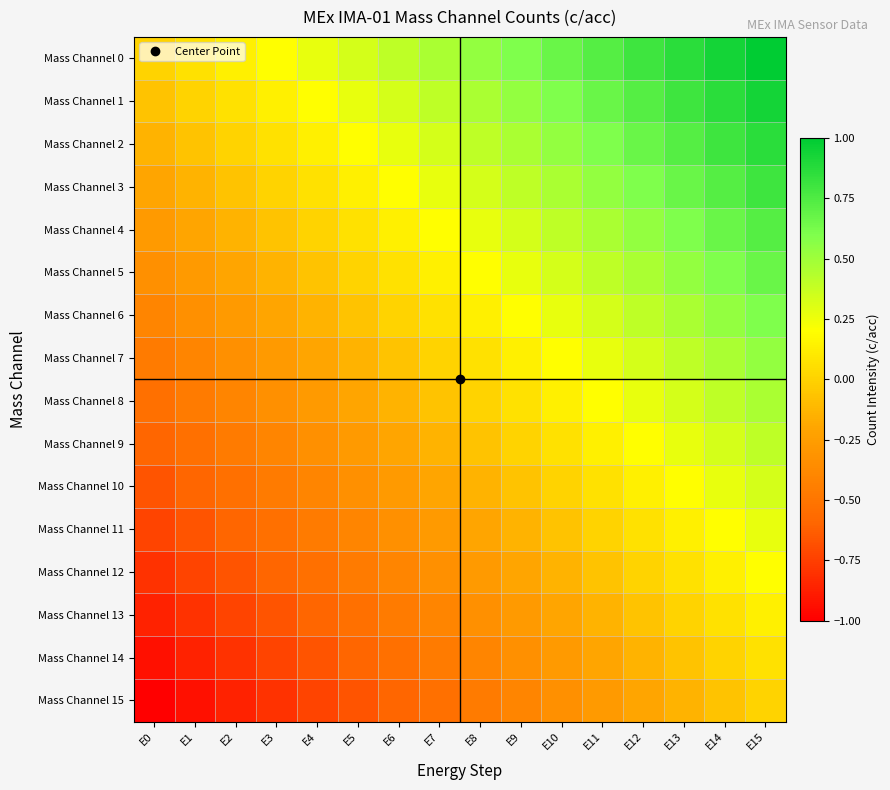

Reading right to left, transcribe all the data shown in this chart.

Mass Channel 0: E15=1.0	E14=0.9	E13=0.9	E12=0.8	E11=0.7	E10=0.7	E9=0.6	E8=0.5	E7=0.5	E6=0.4	E5=0.3	E4=0.3	E3=0.2	E2=0.1	E1=0.1	E0=0.0
Mass Channel 1: E15=0.9	E14=0.9	E13=0.8	E12=0.7	E11=0.7	E10=0.6	E9=0.5	E8=0.5	E7=0.4	E6=0.3	E5=0.3	E4=0.2	E3=0.1	E2=0.1	E1=0.0	E0=-0.1
Mass Channel 2: E15=0.9	E14=0.8	E13=0.7	E12=0.7	E11=0.6	E10=0.5	E9=0.5	E8=0.4	E7=0.3	E6=0.3	E5=0.2	E4=0.1	E3=0.1	E2=0.0	E1=-0.1	E0=-0.1
Mass Channel 3: E15=0.8	E14=0.7	E13=0.7	E12=0.6	E11=0.5	E10=0.5	E9=0.4	E8=0.3	E7=0.3	E6=0.2	E5=0.1	E4=0.1	E3=0.0	E2=-0.1	E1=-0.1	E0=-0.2
Mass Channel 4: E15=0.7	E14=0.7	E13=0.6	E12=0.5	E11=0.5	E10=0.4	E9=0.3	E8=0.3	E7=0.2	E6=0.1	E5=0.1	E4=0.0	E3=-0.1	E2=-0.1	E1=-0.2	E0=-0.3
Mass Channel 5: E15=0.7	E14=0.6	E13=0.5	E12=0.5	E11=0.4	E10=0.3	E9=0.3	E8=0.2	E7=0.1	E6=0.1	E5=0.0	E4=-0.1	E3=-0.1	E2=-0.2	E1=-0.3	E0=-0.3
Mass Channel 6: E15=0.6	E14=0.5	E13=0.5	E12=0.4	E11=0.3	E10=0.3	E9=0.2	E8=0.1	E7=0.1	E6=0.0	E5=-0.1	E4=-0.1	E3=-0.2	E2=-0.3	E1=-0.3	E0=-0.4
Mass Channel 7: E15=0.5	E14=0.5	E13=0.4	E12=0.3	E11=0.3	E10=0.2	E9=0.1	E8=0.1	E7=0.0	E6=-0.1	E5=-0.1	E4=-0.2	E3=-0.3	E2=-0.3	E1=-0.4	E0=-0.5
Mass Channel 8: E15=0.5	E14=0.4	E13=0.3	E12=0.3	E11=0.2	E10=0.1	E9=0.1	E8=0.0	E7=-0.1	E6=-0.1	E5=-0.2	E4=-0.3	E3=-0.3	E2=-0.4	E1=-0.5	E0=-0.5
Mass Channel 9: E15=0.4	E14=0.3	E13=0.3	E12=0.2	E11=0.1	E10=0.1	E9=0.0	E8=-0.1	E7=-0.1	E6=-0.2	E5=-0.3	E4=-0.3	E3=-0.4	E2=-0.5	E1=-0.5	E0=-0.6
Mass Channel 10: E15=0.3	E14=0.3	E13=0.2	E12=0.1	E11=0.1	E10=0.0	E9=-0.1	E8=-0.1	E7=-0.2	E6=-0.3	E5=-0.3	E4=-0.4	E3=-0.5	E2=-0.5	E1=-0.6	E0=-0.7
Mass Channel 11: E15=0.3	E14=0.2	E13=0.1	E12=0.1	E11=0.0	E10=-0.1	E9=-0.1	E8=-0.2	E7=-0.3	E6=-0.3	E5=-0.4	E4=-0.5	E3=-0.5	E2=-0.6	E1=-0.7	E0=-0.7
Mass Channel 12: E15=0.2	E14=0.1	E13=0.1	E12=0.0	E11=-0.1	E10=-0.1	E9=-0.2	E8=-0.3	E7=-0.3	E6=-0.4	E5=-0.5	E4=-0.5	E3=-0.6	E2=-0.7	E1=-0.7	E0=-0.8
Mass Channel 13: E15=0.1	E14=0.1	E13=0.0	E12=-0.1	E11=-0.1	E10=-0.2	E9=-0.3	E8=-0.3	E7=-0.4	E6=-0.5	E5=-0.5	E4=-0.6	E3=-0.7	E2=-0.7	E1=-0.8	E0=-0.9
Mass Channel 14: E15=0.1	E14=0.0	E13=-0.1	E12=-0.1	E11=-0.2	E10=-0.3	E9=-0.3	E8=-0.4	E7=-0.5	E6=-0.5	E5=-0.6	E4=-0.7	E3=-0.7	E2=-0.8	E1=-0.9	E0=-0.9
Mass Channel 15: E15=0.0	E14=-0.1	E13=-0.1	E12=-0.2	E11=-0.3	E10=-0.3	E9=-0.4	E8=-0.5	E7=-0.5	E6=-0.6	E5=-0.7	E4=-0.7	E3=-0.8	E2=-0.9	E1=-0.9	E0=-1.0